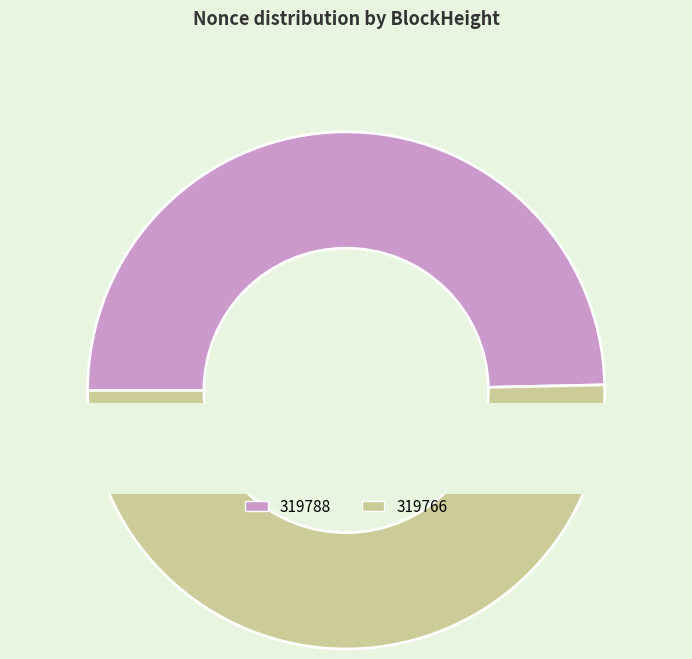

Which slice represents more than half of the pie?

319766